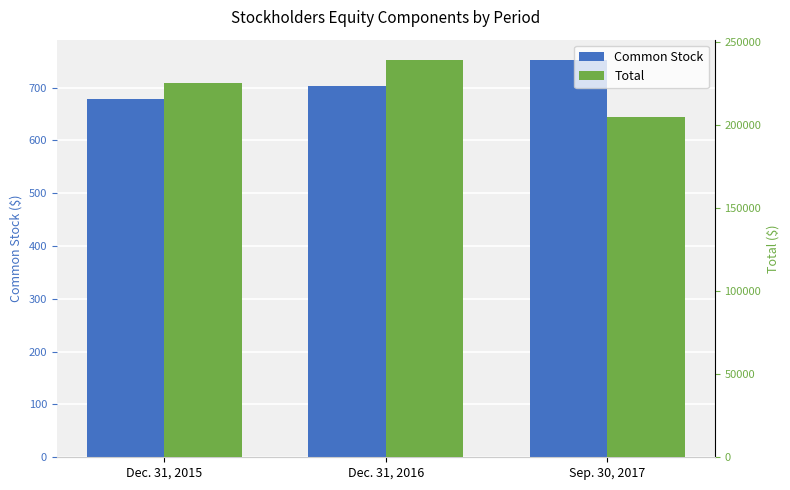

Between Dec. 31, 2016 and Dec. 31, 2015, which is larger?

Dec. 31, 2016